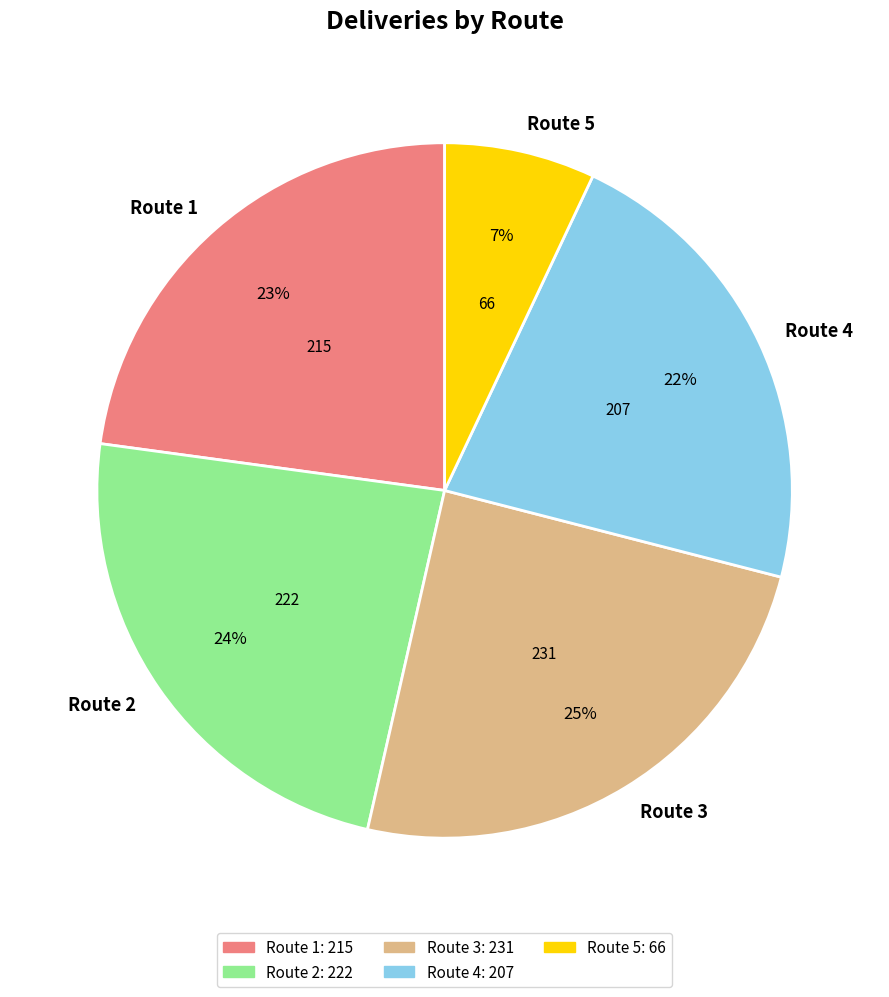

To the nearest percent, what is the difference between the Route 4 and Route 2 slice percentages?

2%